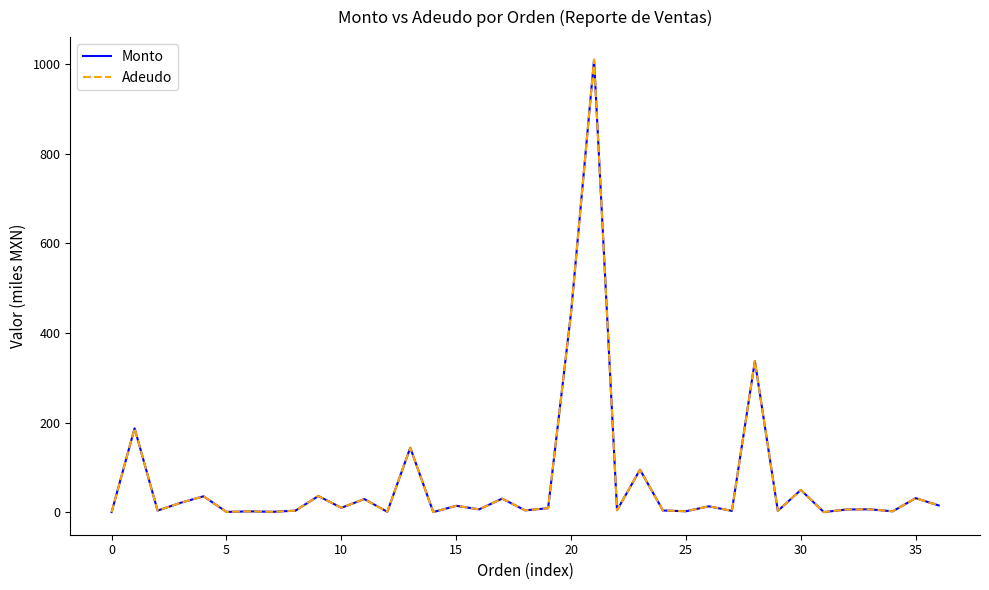

What is the minimum value shown in the chart?

0.6